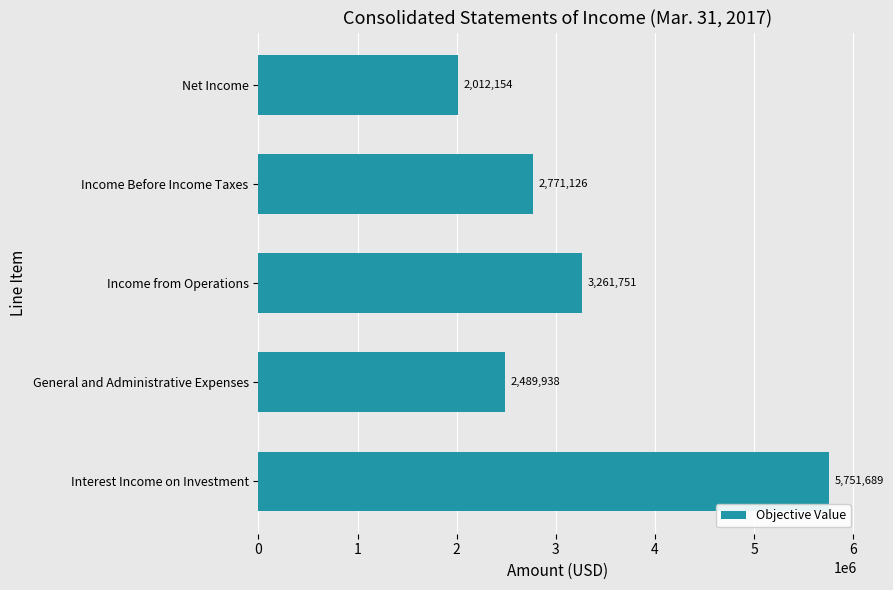

Reading top to bottom, what are all the values shown in this chart?

2012154	2771126	3261751	2489938	5751689